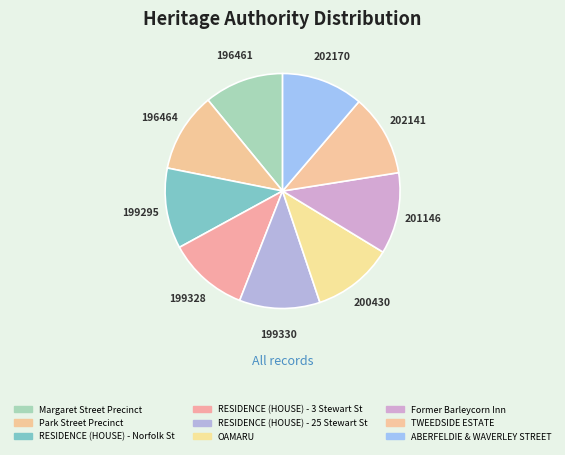

What portion of the pie excludes RESIDENCE (HOUSE) - 25 Stewart St?

88.9%